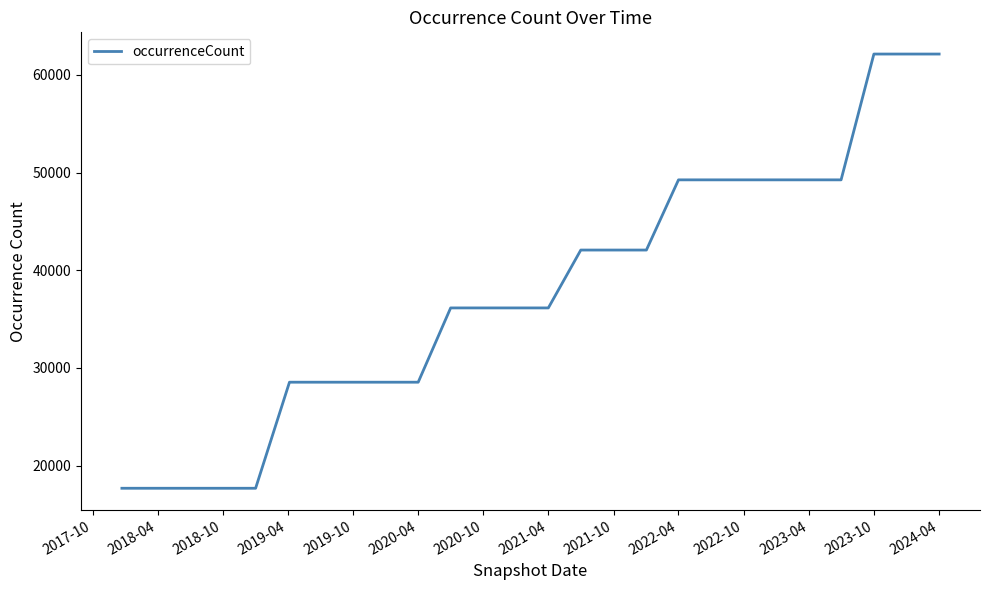

What is the greatest value displayed?

62138